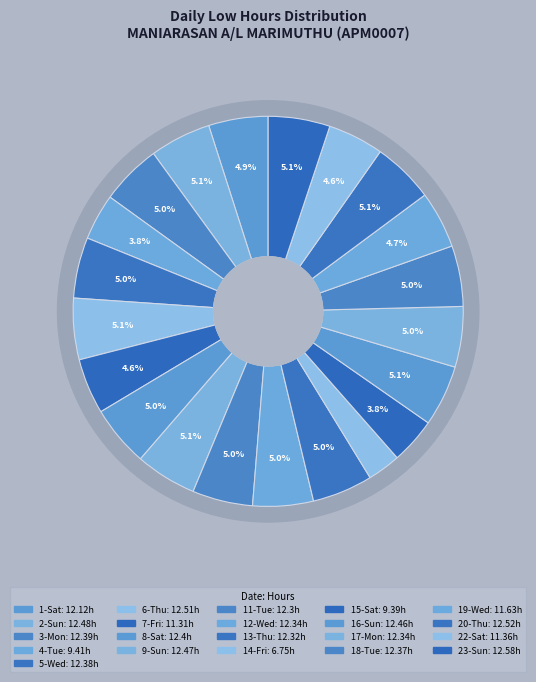

Which slice is the smallest?

14-Fri